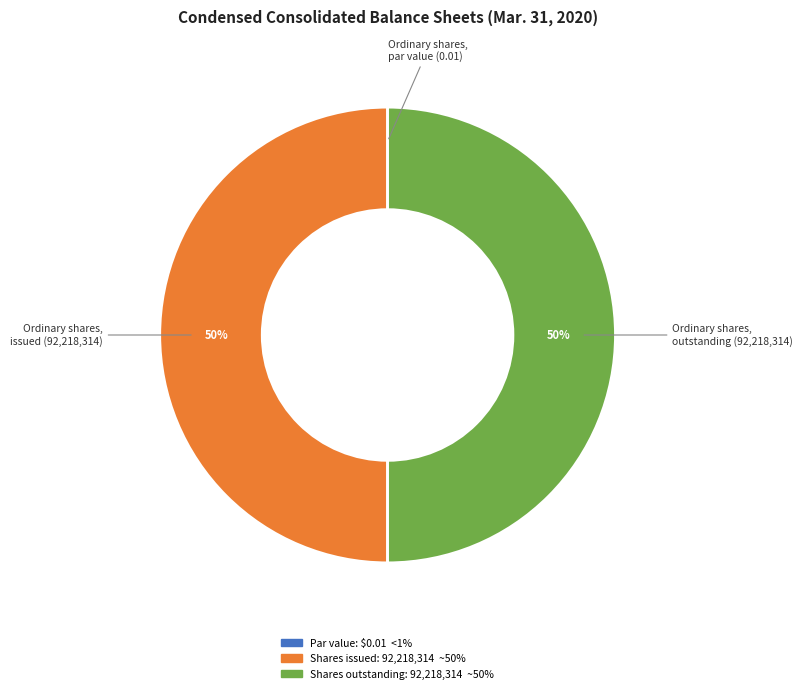

What percentage is the Ordinary shares, issued (92,218,314) slice, to the nearest percent?

50%